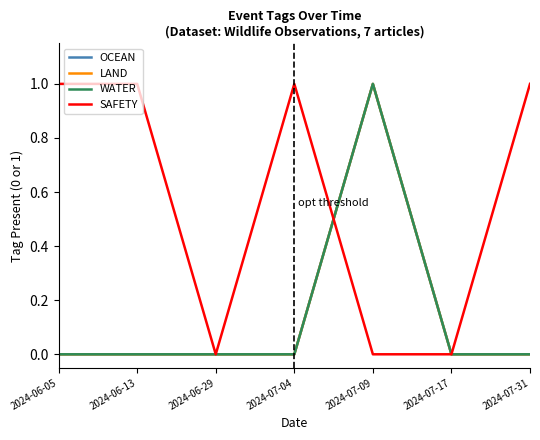

True or false: WATER and OCEAN cross at least once.

False